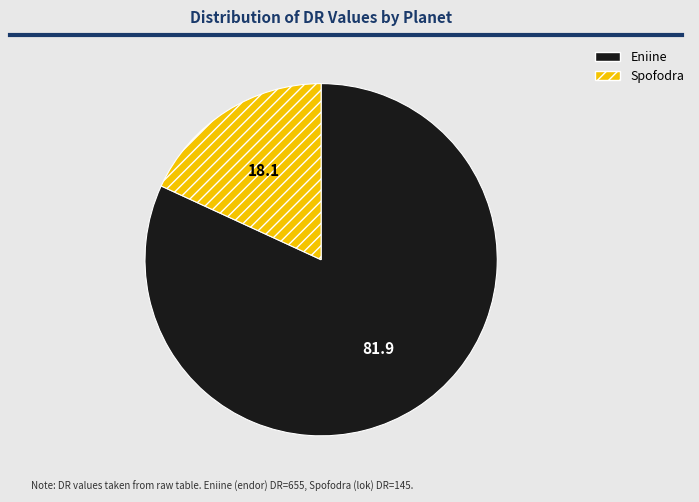

Which slice is the smallest?

Spofodra